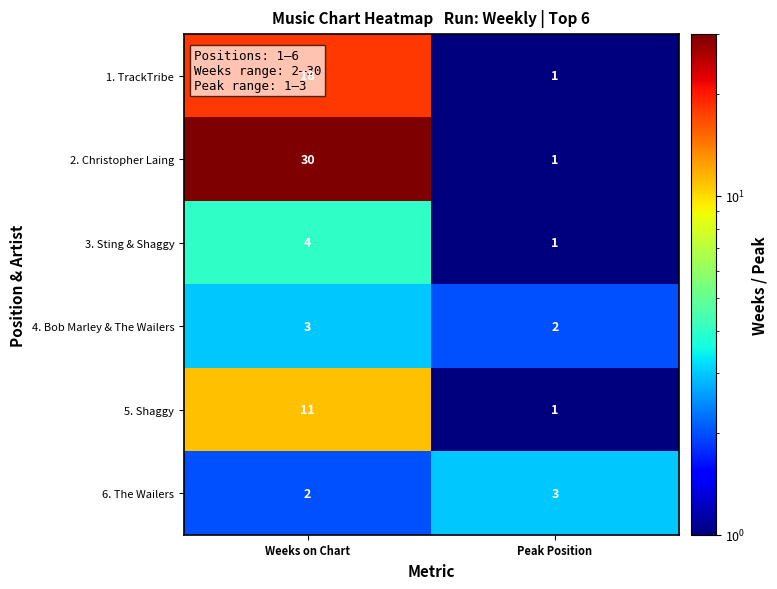

What is the sum of the 4. Bob Marley & The Wailers values at Peak Position and Weeks on Chart?

5